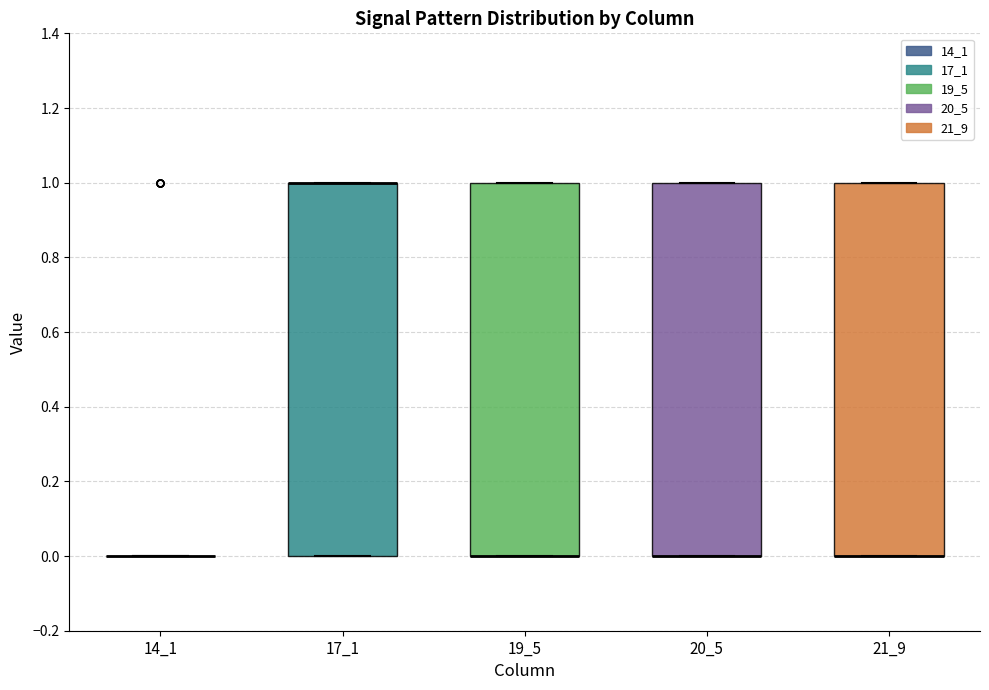

Reading left to right, transcribe this box plot: for each box, give where its median line is, the range the box spans, and where its two whiskers end, as read against the y-axis. The values are not printed on the chart, so give them approximately, as read against the axis.

14_1: box collapsed to a line at 0, whiskers 0 to 0
17_1: median 1 (drawn on the box's upper edge), box 0 to 1, whiskers 0 to 1
19_5: median 0 (drawn on the box's lower edge), box 0 to 1, whiskers 0 to 1
20_5: median 0 (drawn on the box's lower edge), box 0 to 1, whiskers 0 to 1
21_9: median 0 (drawn on the box's lower edge), box 0 to 1, whiskers 0 to 1